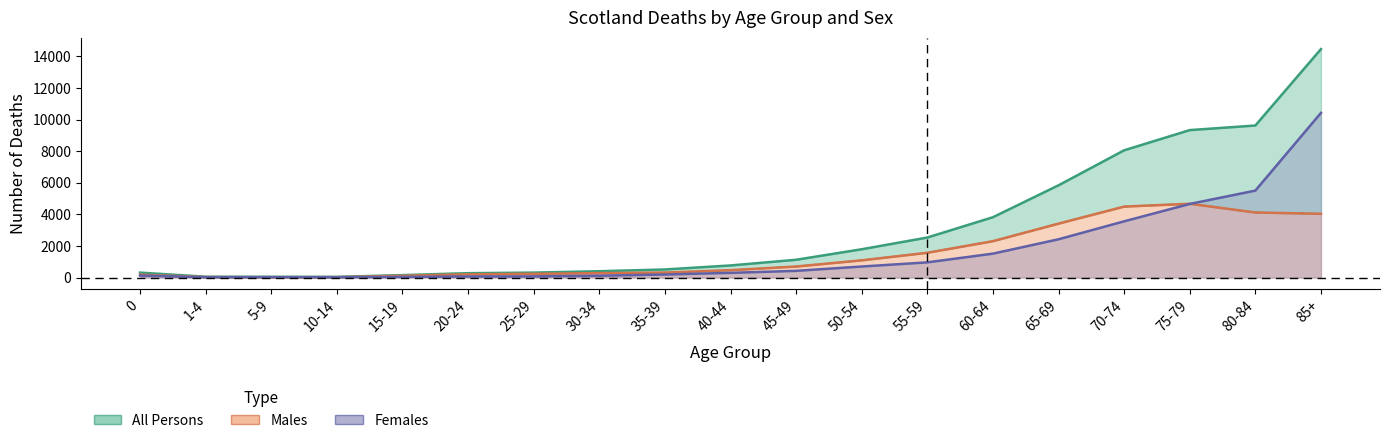

What is the label of the 11th point from the left?

45-49